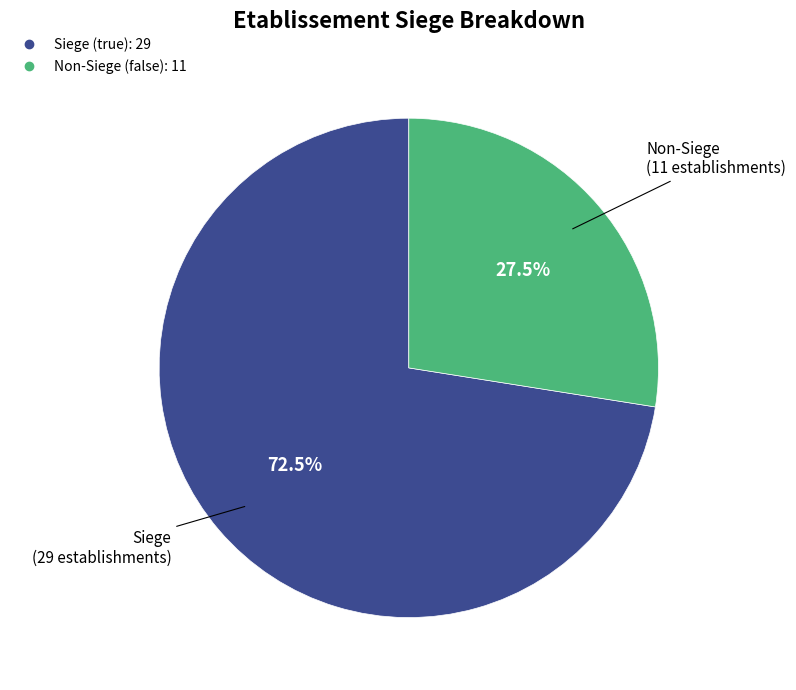

Does any single category account for the majority?

Yes